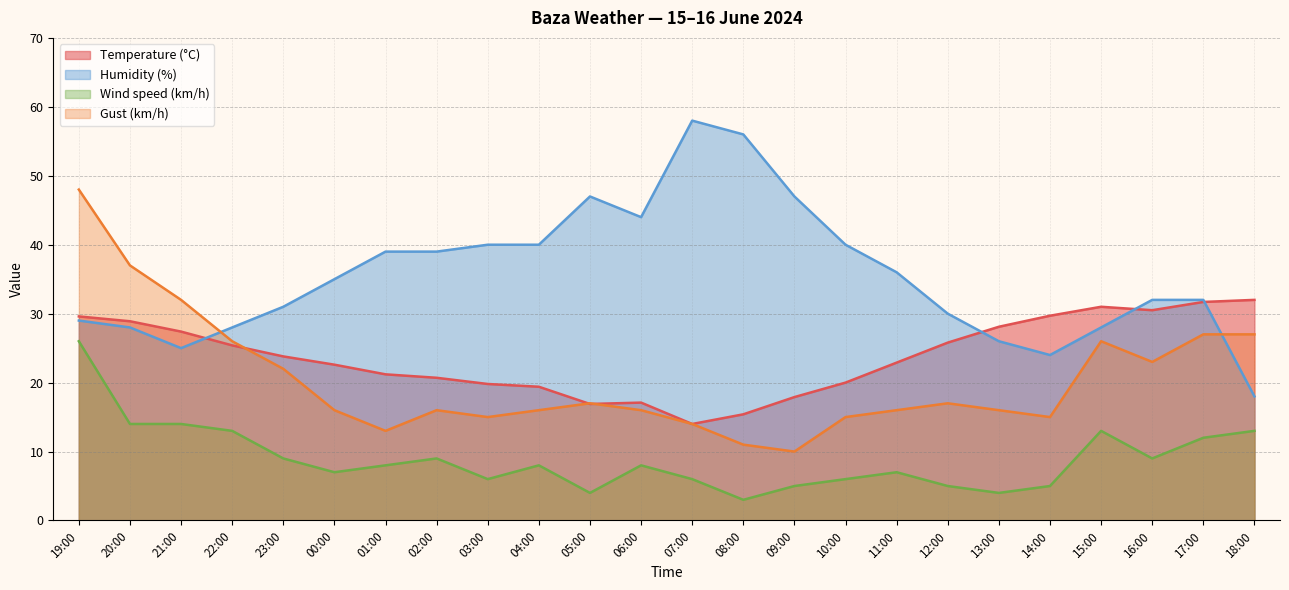

How many data points in Humidity (%) are above 35?

11